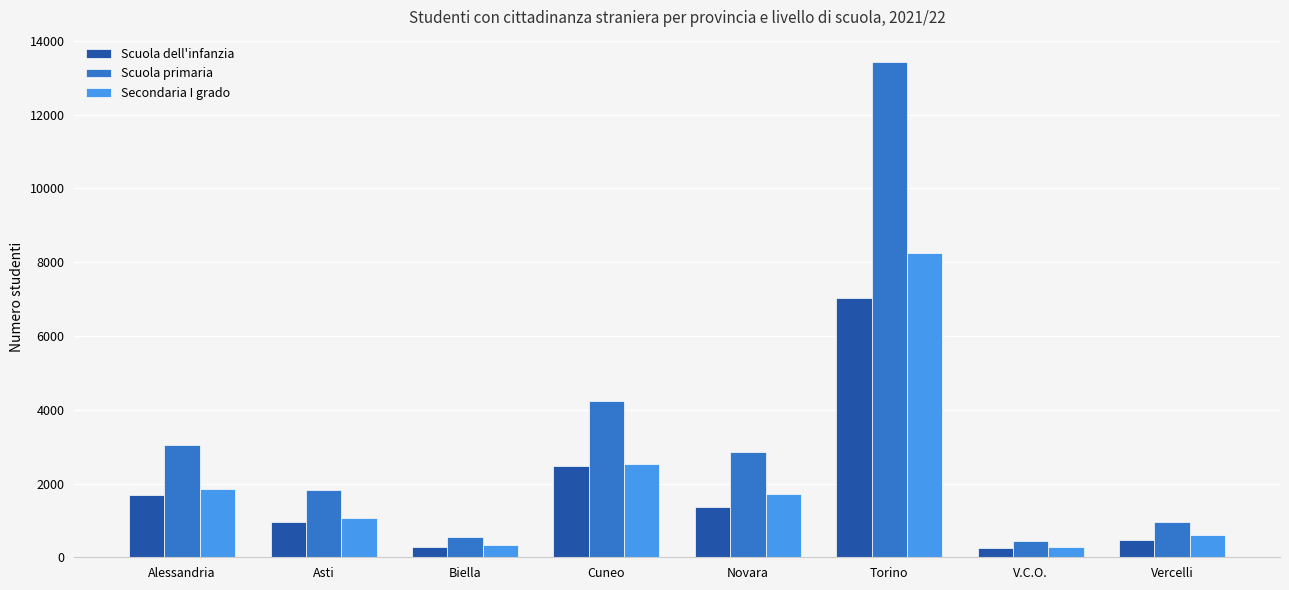

At which category is the sum across all series the highest?

Torino